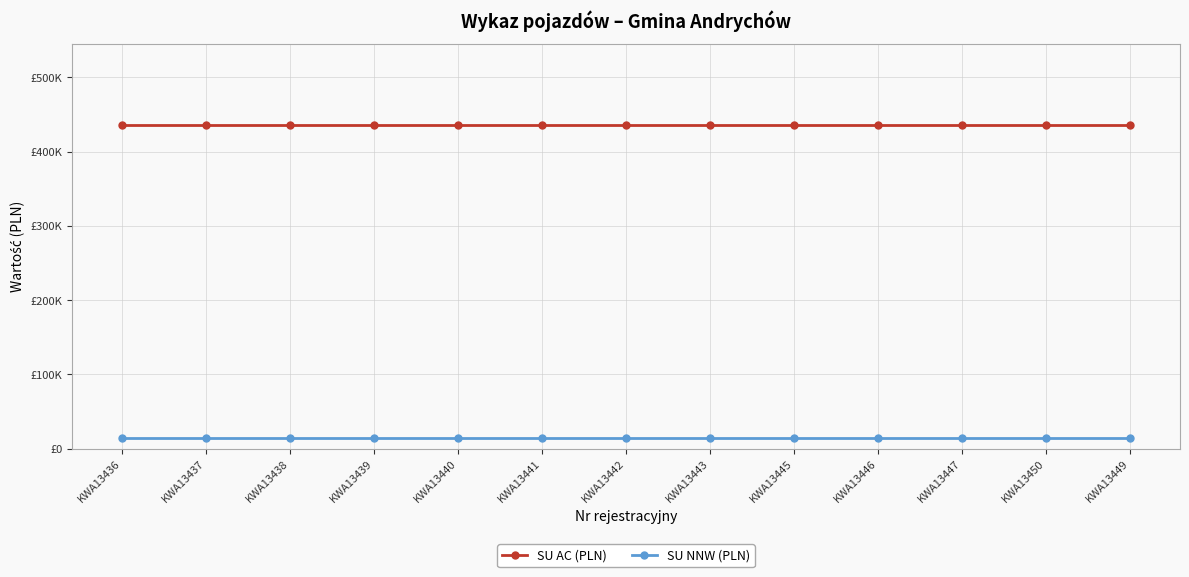

List the labels in order of SU AC (PLN) value, smallest first.

KWA13436, KWA13437, KWA13438, KWA13439, KWA13440, KWA13441, KWA13442, KWA13443, KWA13445, KWA13446, KWA13447, KWA13450, KWA13449